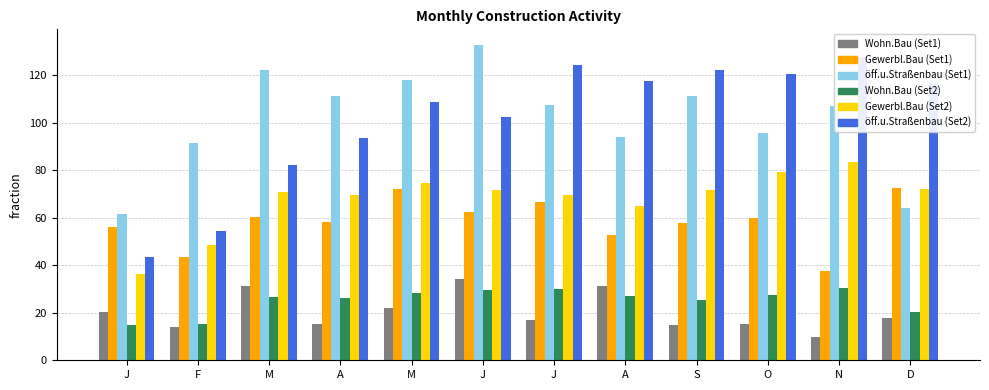

The Gewerbl.Bau (Set2) series shows 112.2 at J. True or false?

False